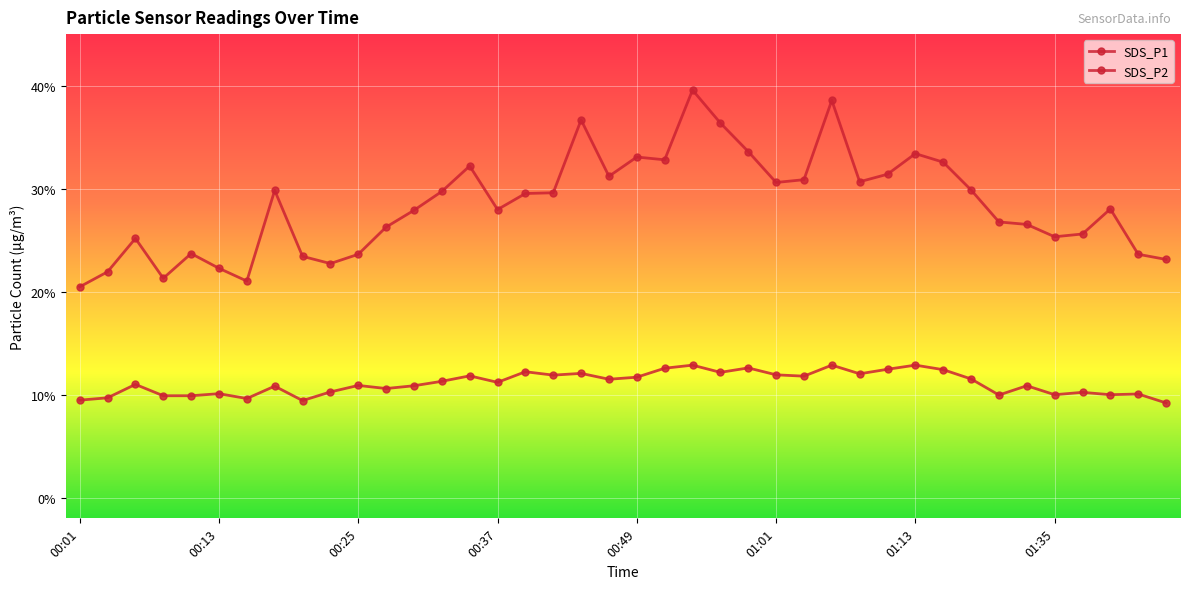

Does the chart display data point markers on the line(s)?

Yes